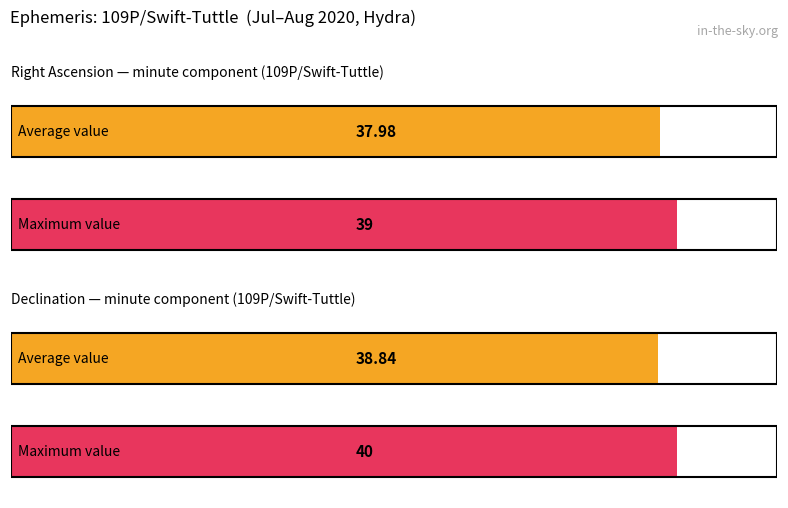

What is the minimum value for RA min?

37